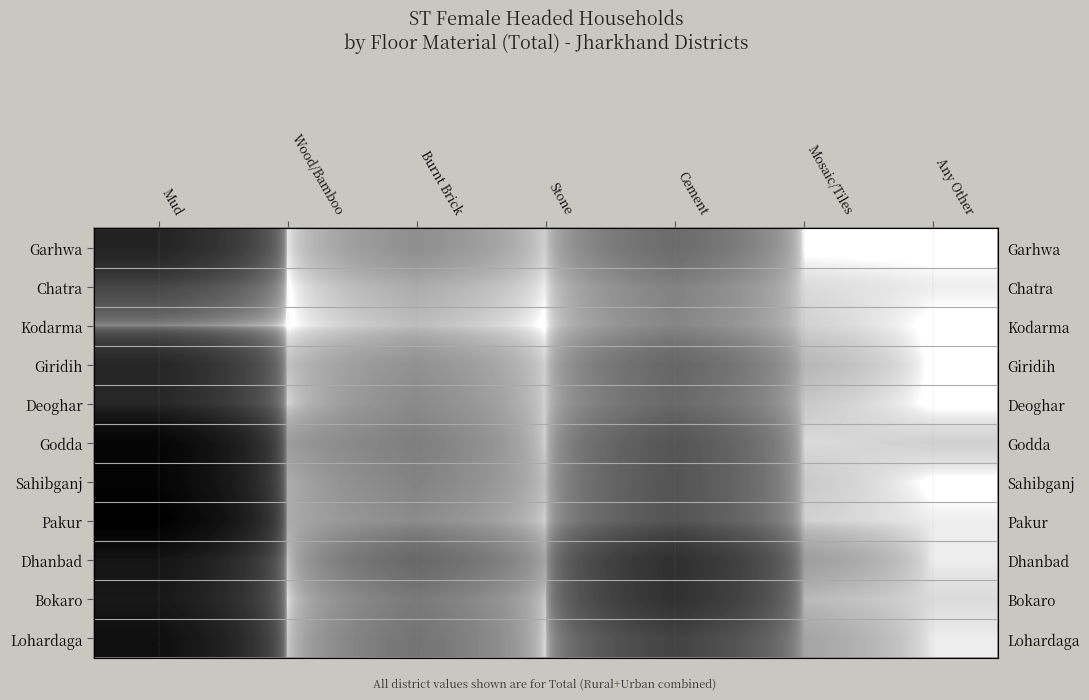

Which series changed the most between Wood/Bamboo and Any Other?

Godda